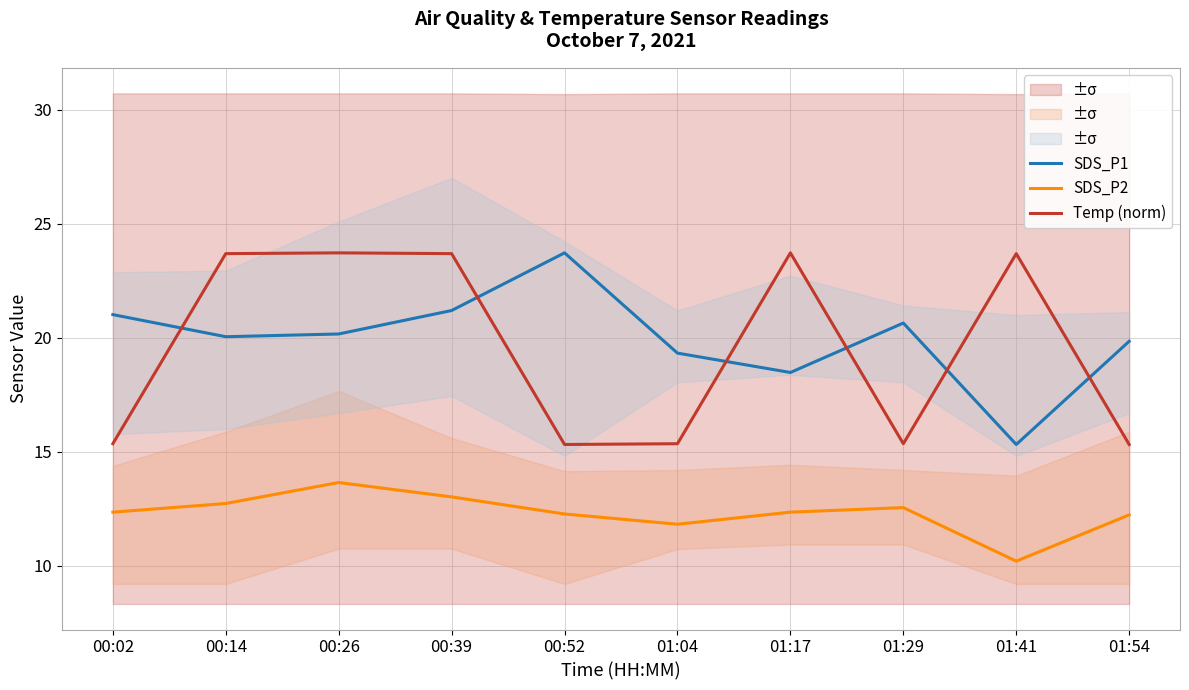

Which series has the widest spread of values?

SDS_P1